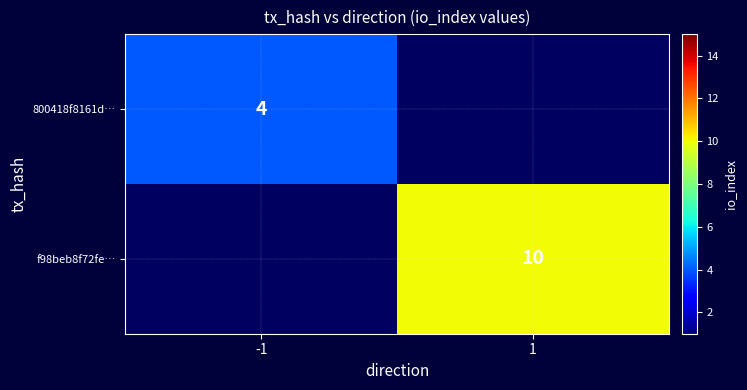

The value of 800418f8161d… at -1 is 4. True or false?

True